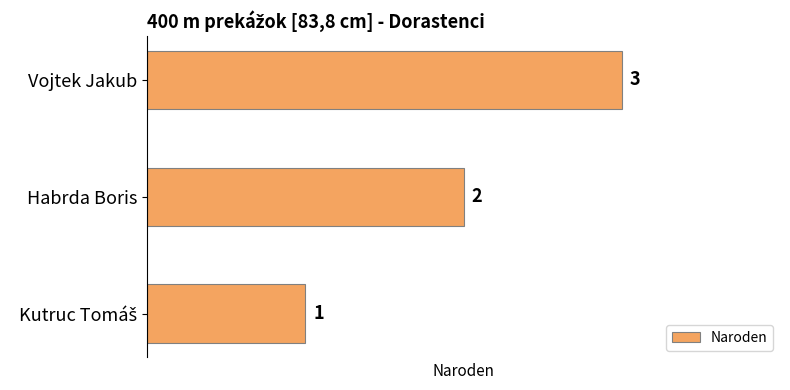

How many data points are less than 2?

1